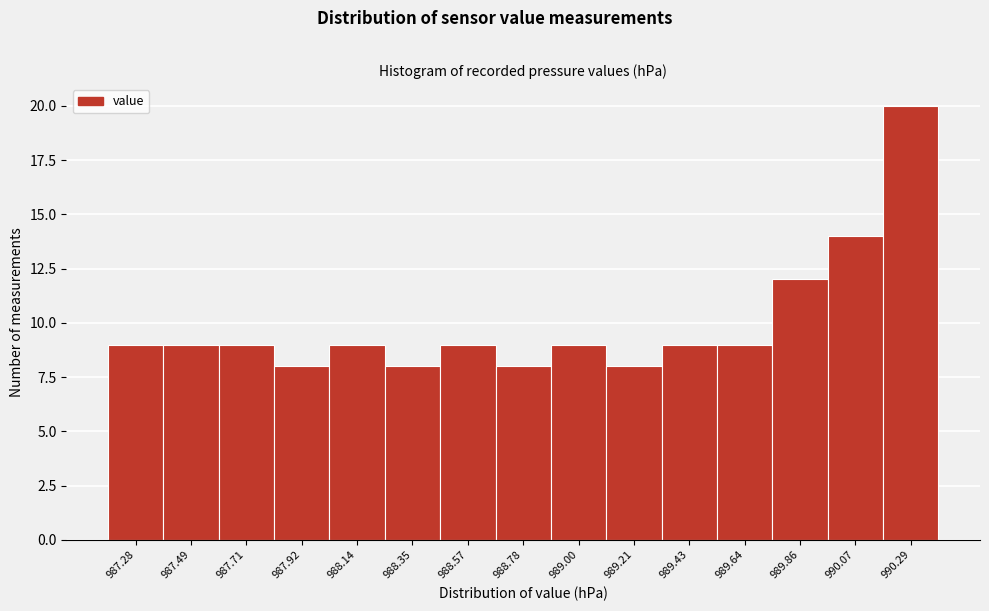

Reading left to right, extract all data points from this chart.

9	9	9	8	9	8	9	8	9	8	9	9	12	14	20